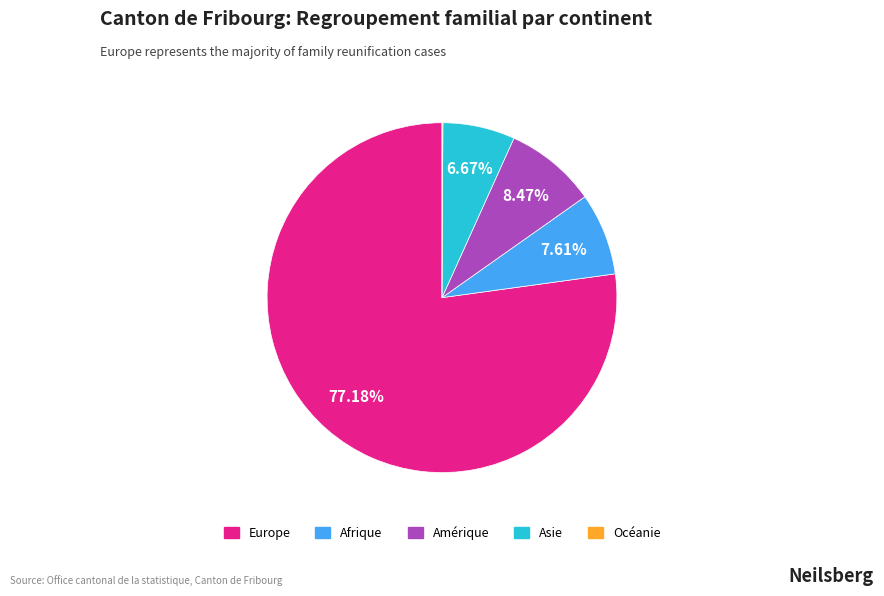

Is there any slice that represents more than half of the pie?

Yes